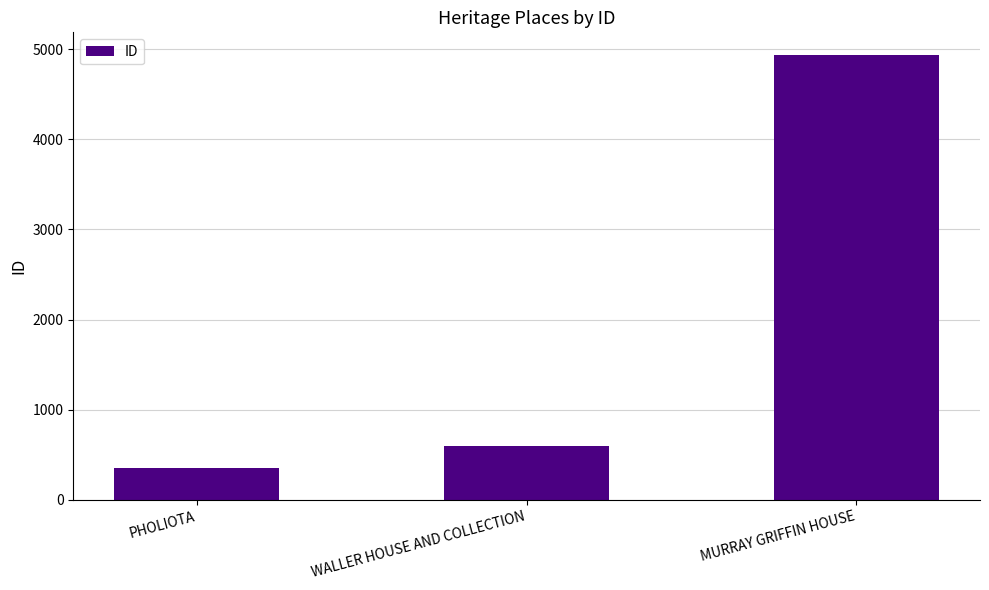

What is the difference between the maximum and minimum values?

4592